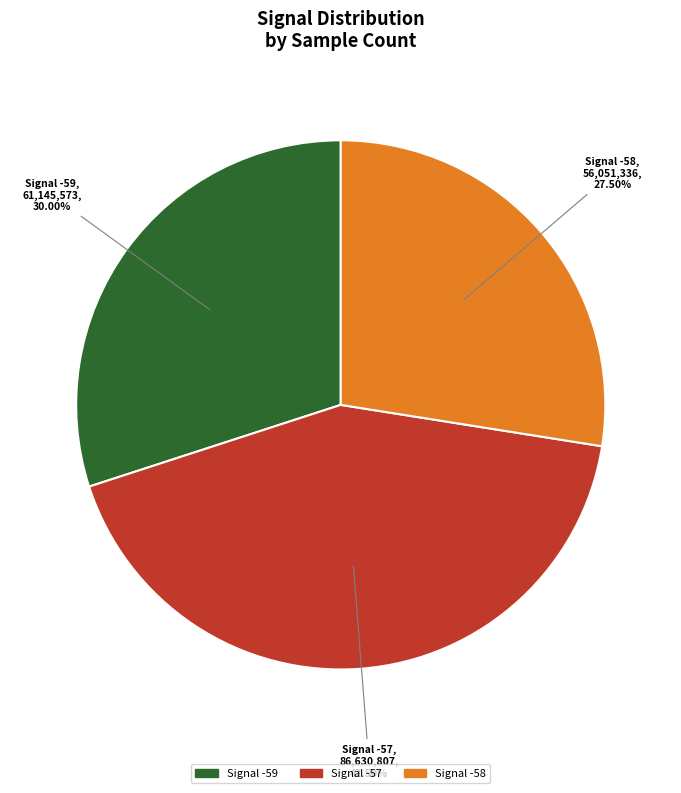

Is there any slice that represents more than half of the pie?

No